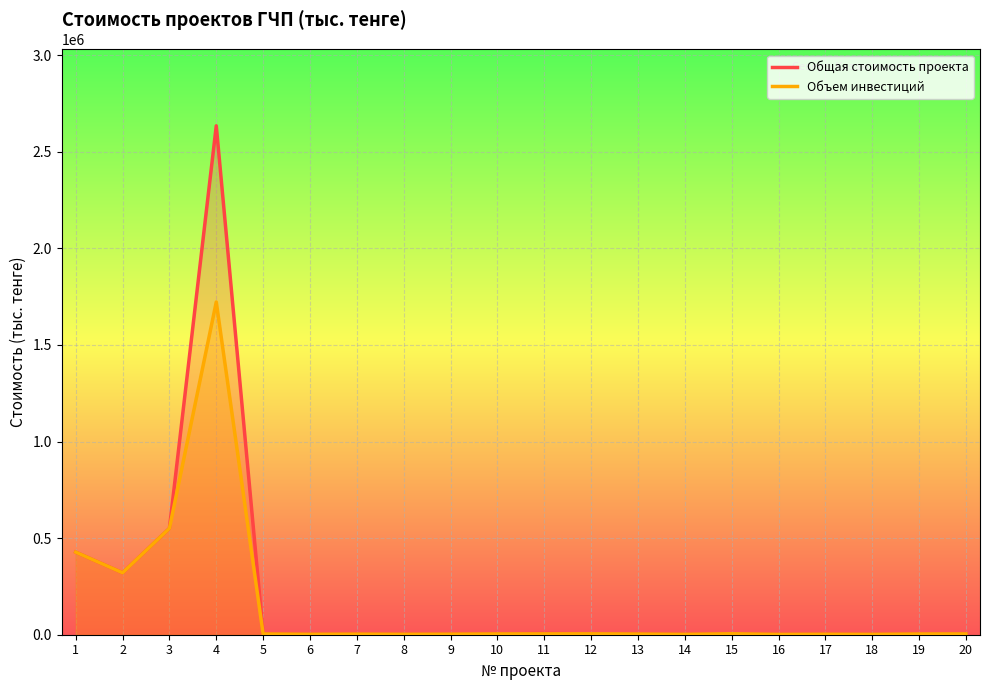

What is the total value across all series at 13?

7583.6